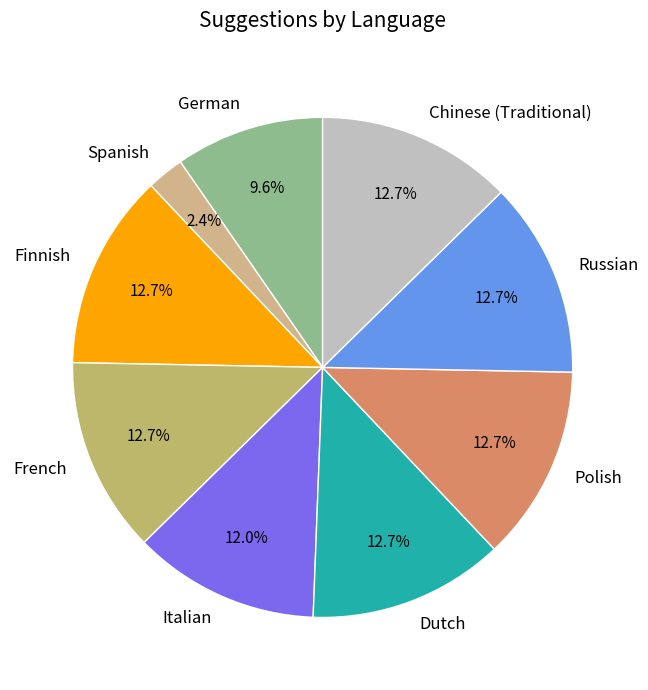

Combined, do Russian and Dutch account for over 50%?

No